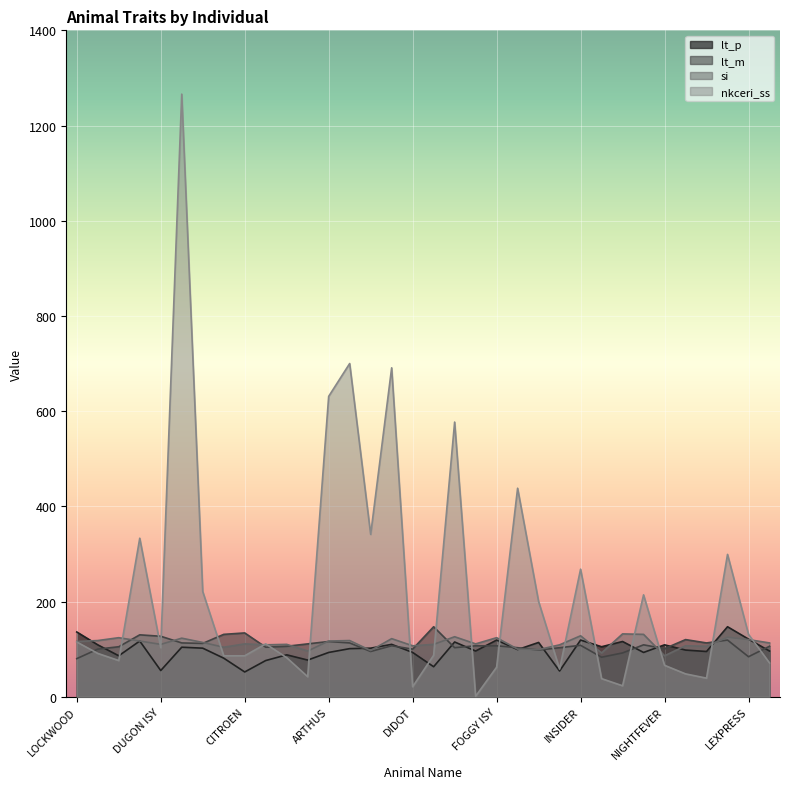

What are all the series names shown in the legend?

lt_p, lt_m, si, nkceri_ss